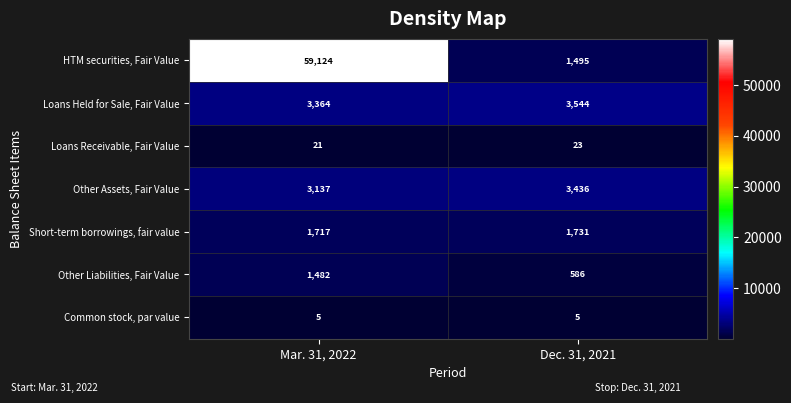

At which category is the sum across all series the highest?

Mar. 31, 2022